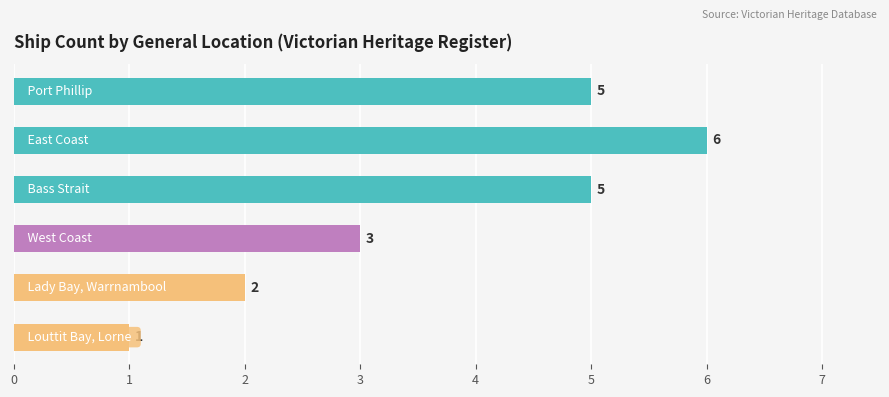

Reading left to right, transcribe all the data shown in this chart.

0=5	1=6	2=5	3=3	4=2	5=1